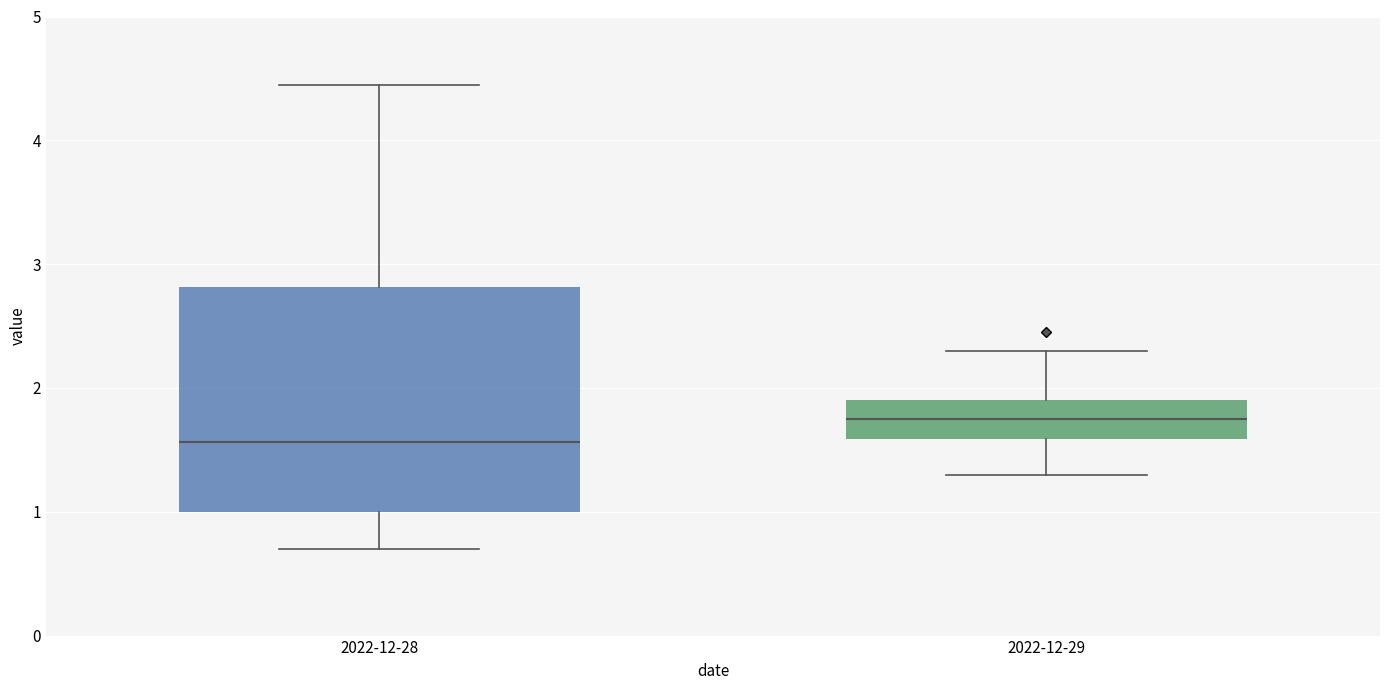

Which box is the tallest, from its lower edge to its upper edge?

2022-12-28